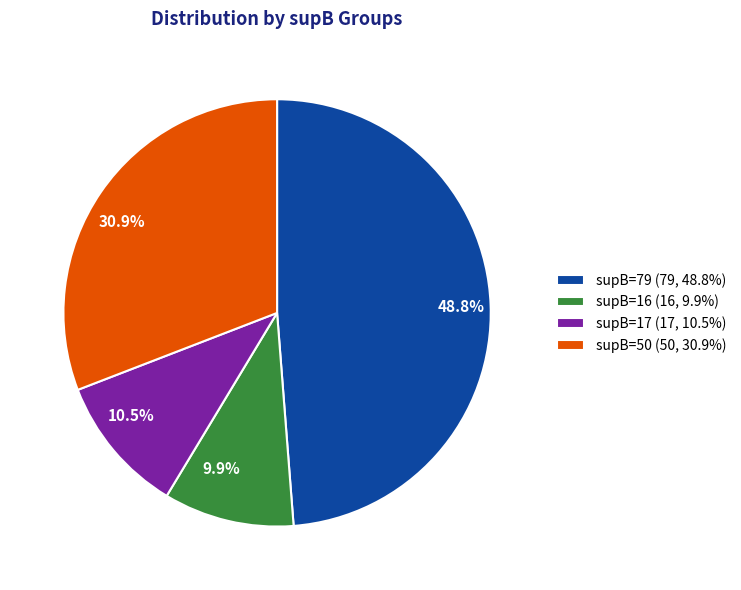

Combined, what portion of the pie is supB=16 and supB=79?

58.6%